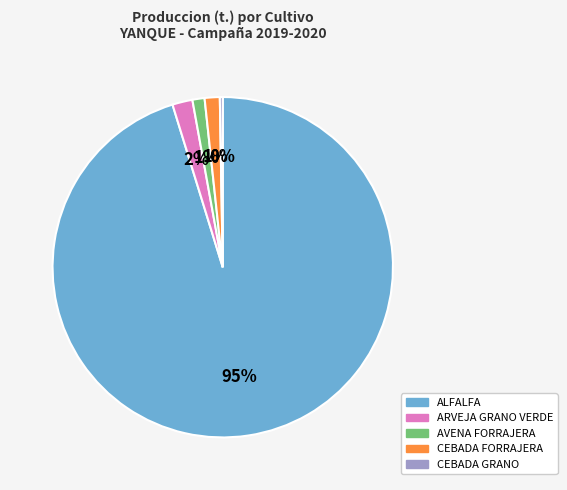

Which has a higher value, ALFALFA or ARVEJA GRANO VERDE?

ALFALFA